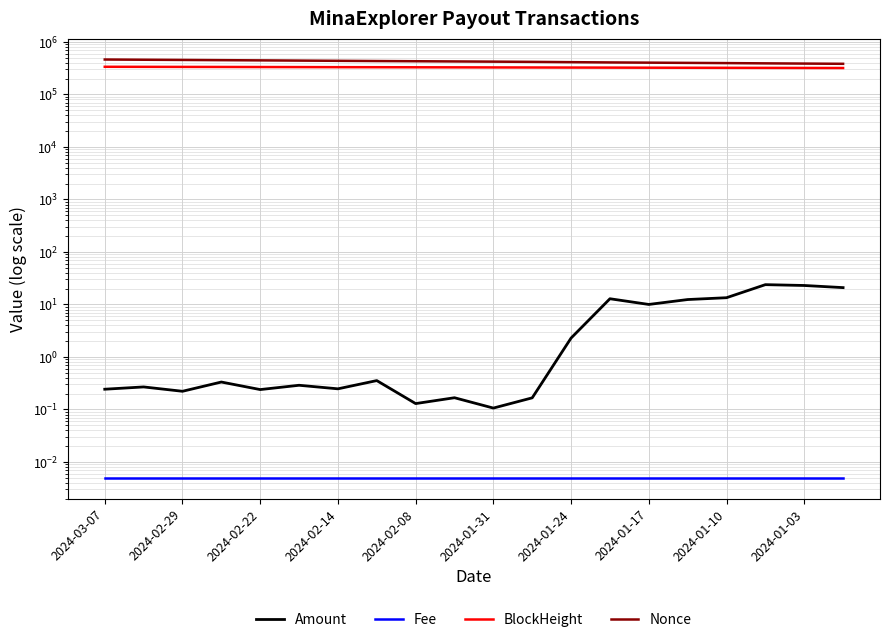

What are all the series names shown in the legend?

Amount, Fee, BlockHeight, Nonce